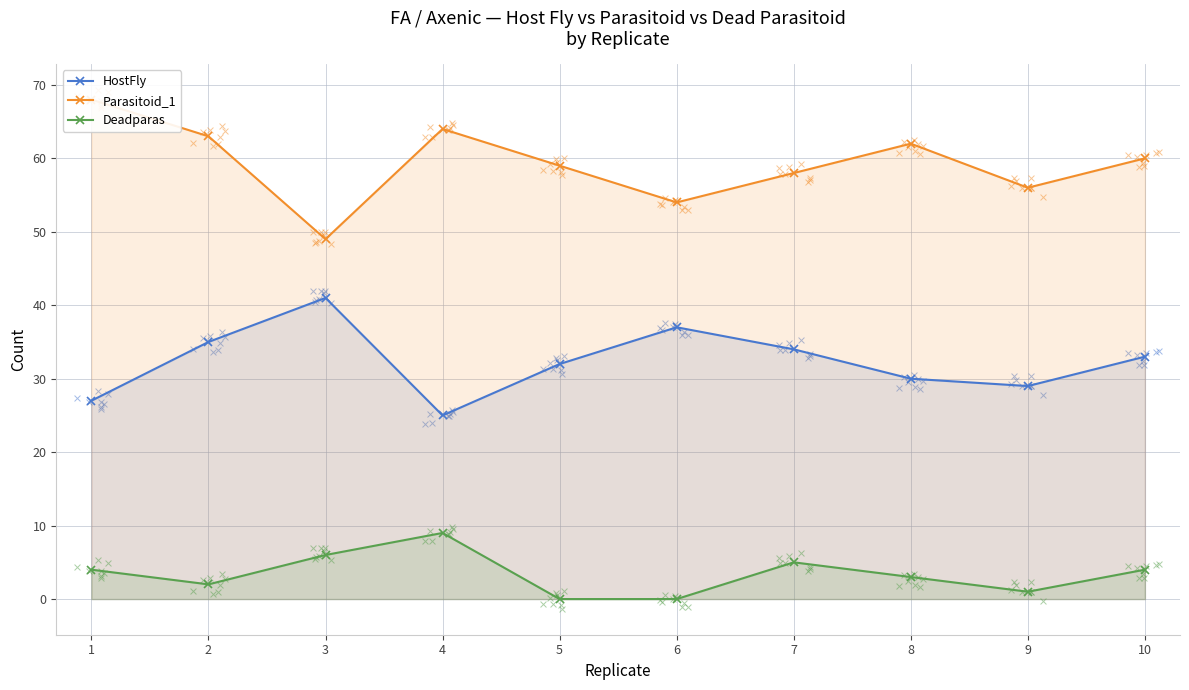

Which series reaches the minimum Y coordinate?

Deadparas